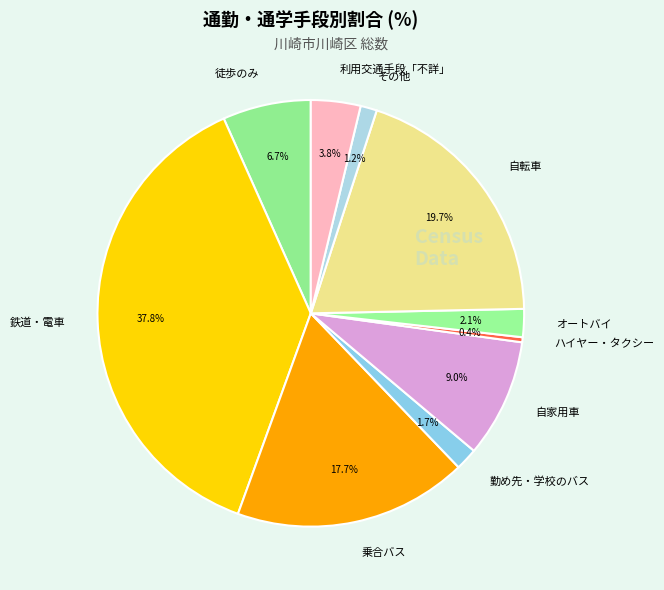

True or false: オートバイ accounts for 15% of the total.

False